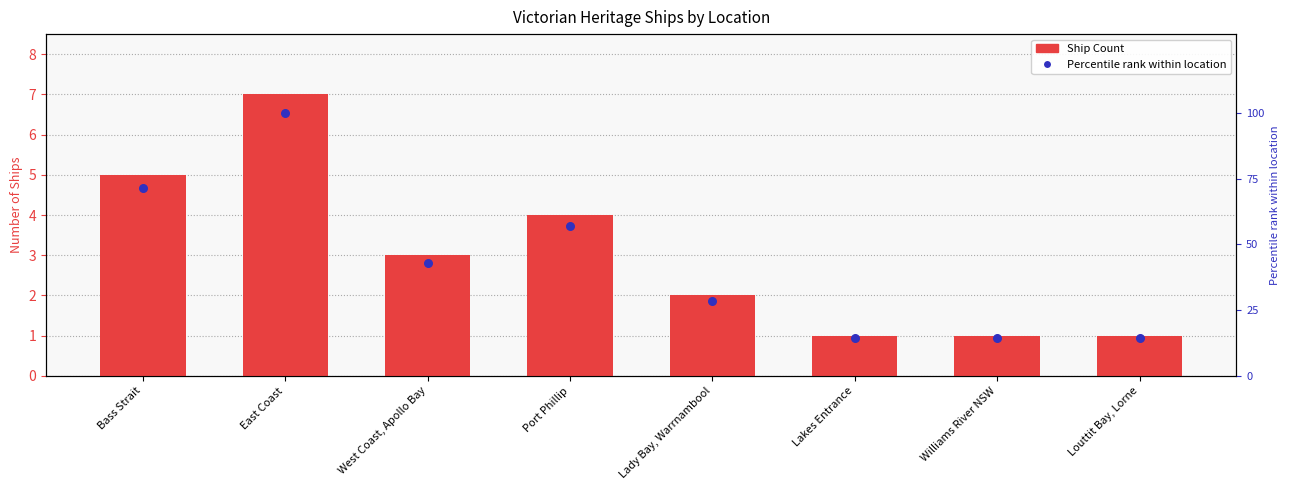

At how many categories does at least one series exceed 59?

2